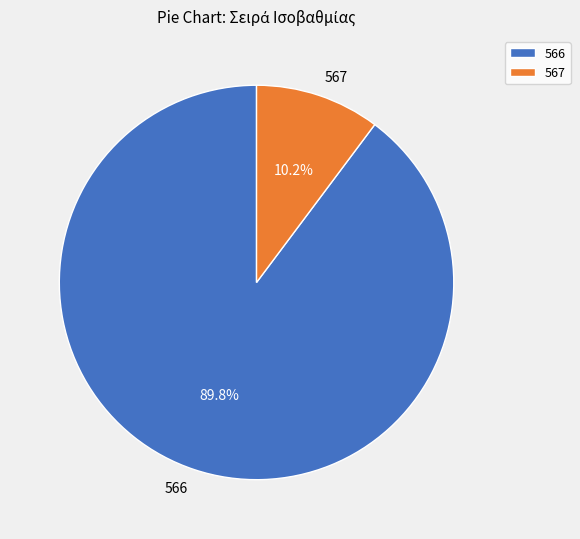

Count the number of slices in the pie.

2